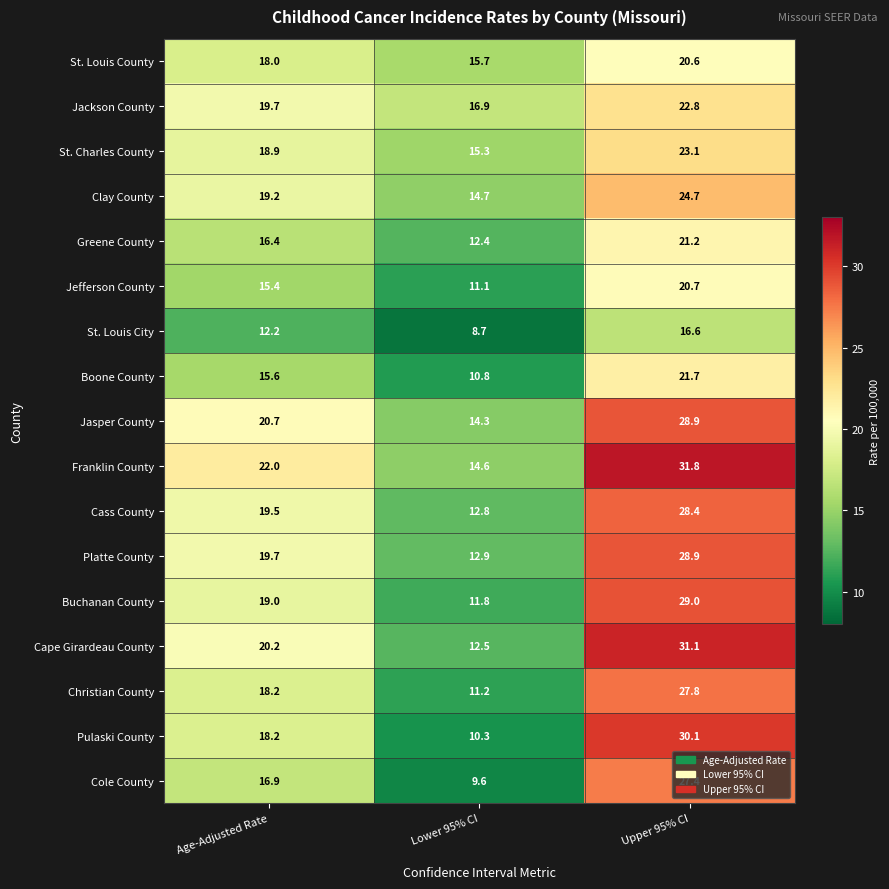

Which series changed the most between Age-Adjusted Rate and Lower 95% CI?

Pulaski County